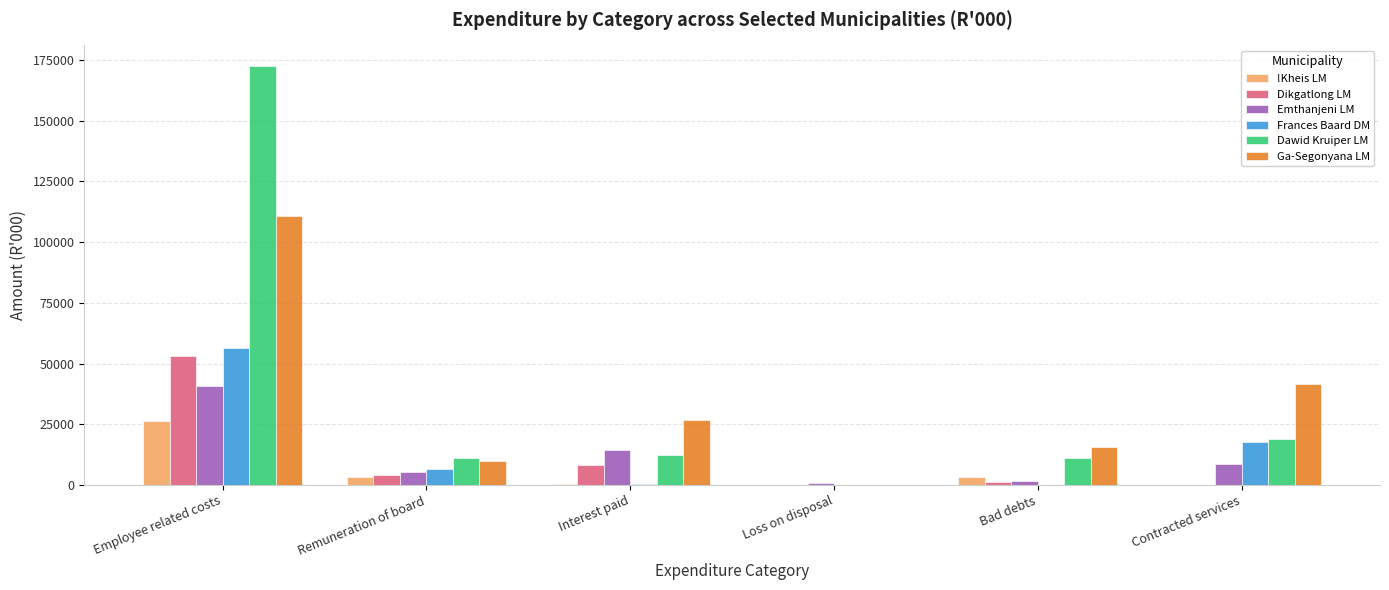

The Dikgatlong LM series shows 0 at Loss on disposal. True or false?

True